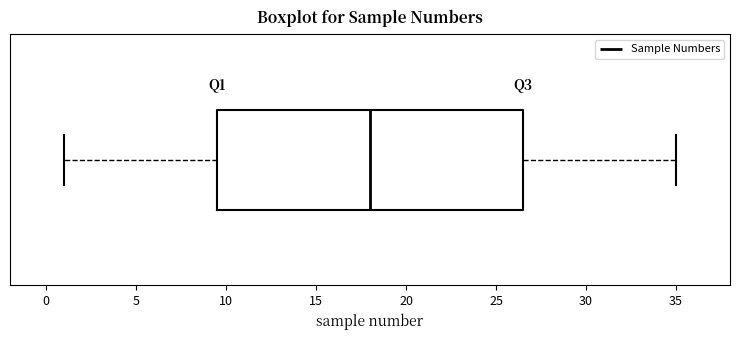

Transcribe this box plot: give where the median line is, the range the box spans, and where the two whiskers end, as read against the x-axis. The values are not printed on the chart, so give them approximately, as read against the axis.

median 18.0, box 9.5 to 26.5, whiskers 1.0 to 35.0